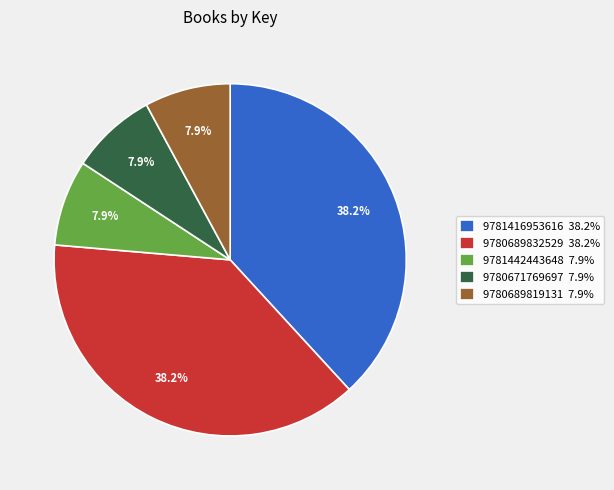

Does 9781416953616 38.2% represent more than half of the total?

No